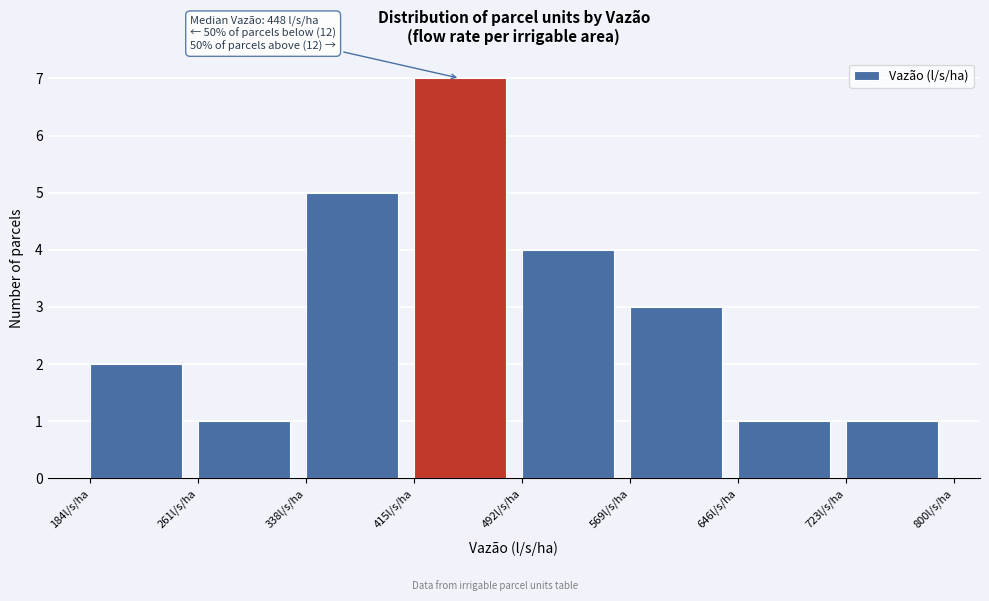

Which range on the x-axis has the tallest bar?

420 to 490